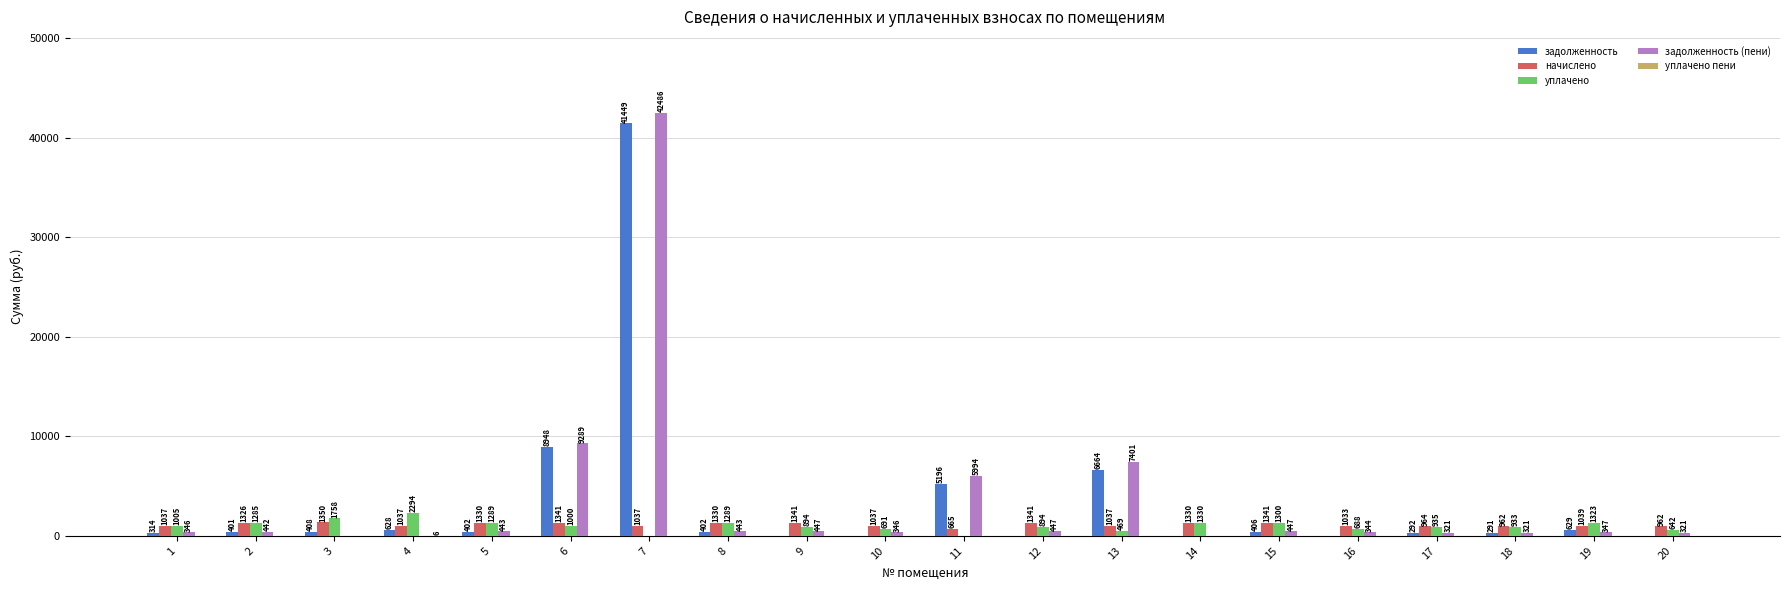

Between 12 and 14, which series saw the biggest shift?

задолженность (пени)